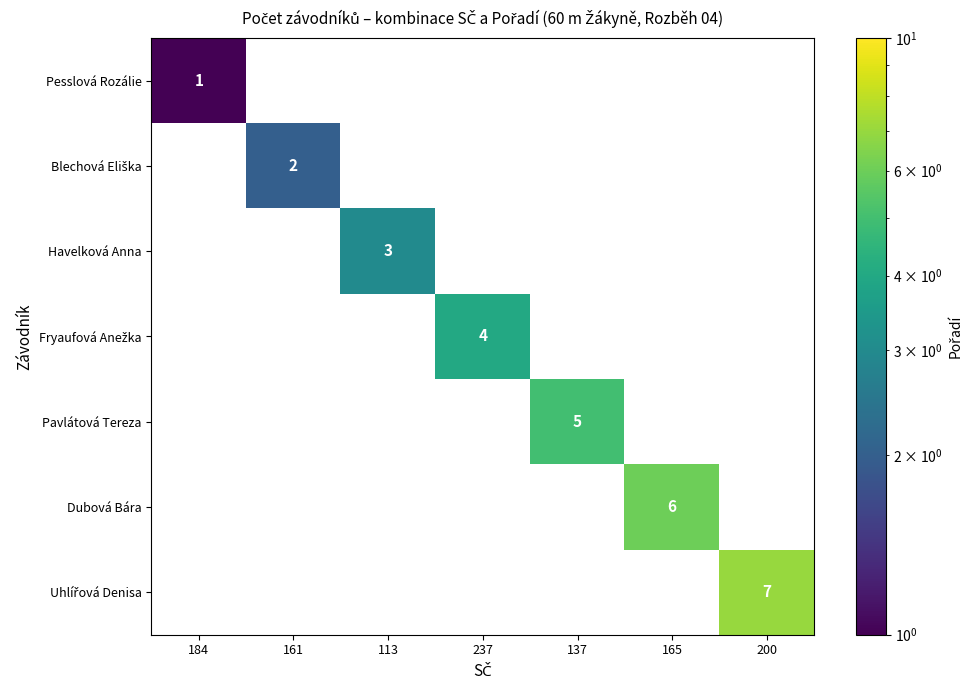

Count the number of data series in this chart.

7